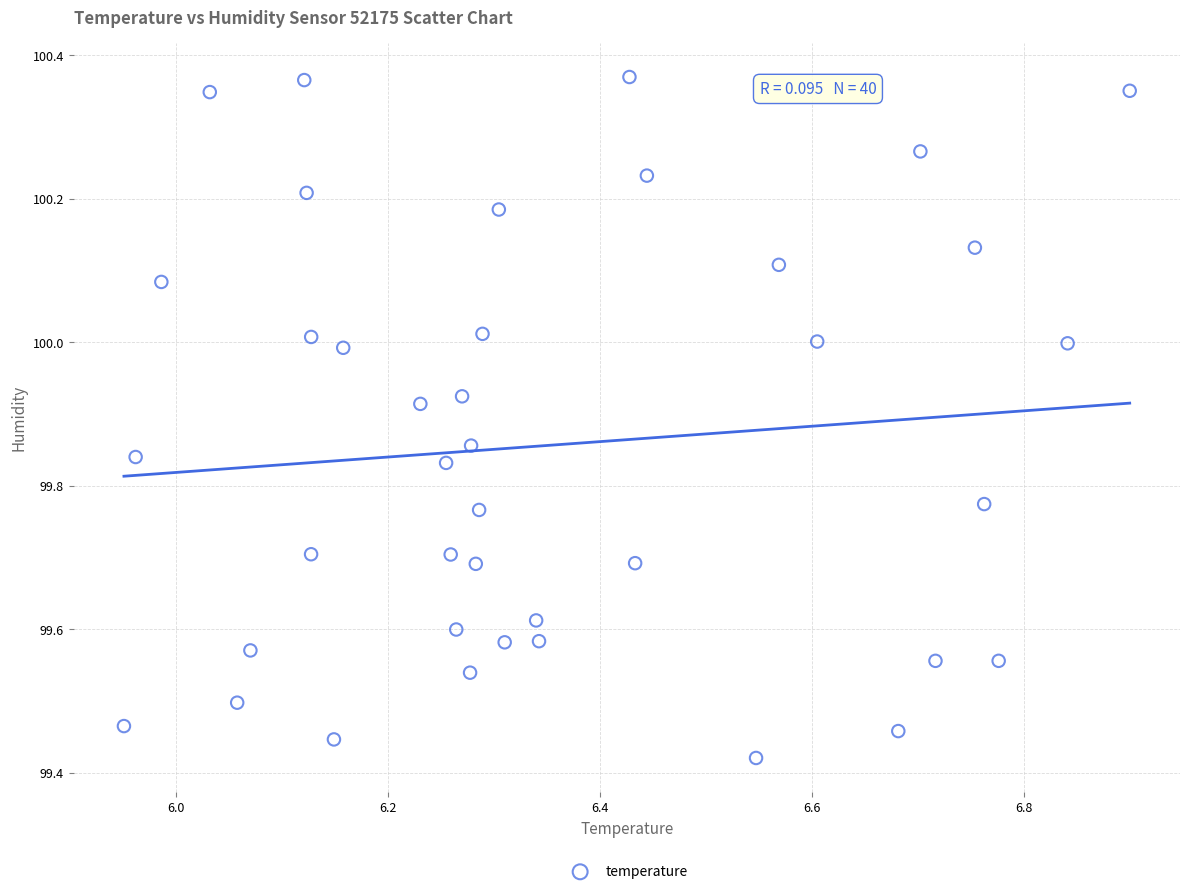

What is the range of X values (max minus min)?

0.9